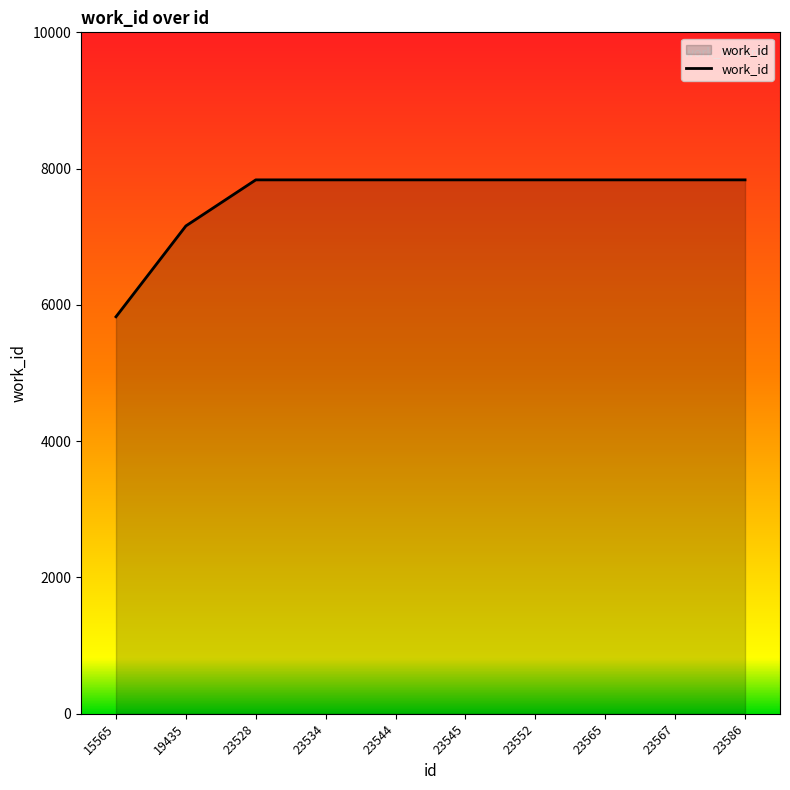

Where is the data nearest to the value 6830?

19435